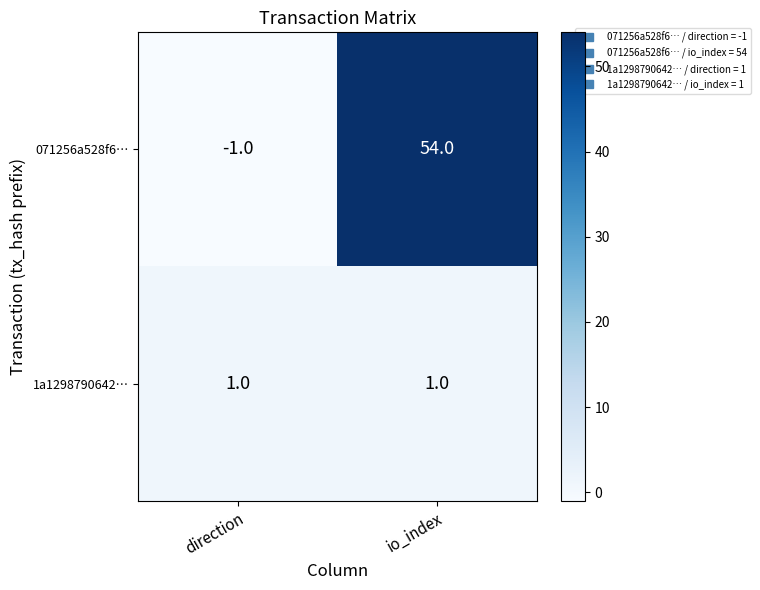

True or false: 071256a528f6… has a value of 54 at io_index.

True